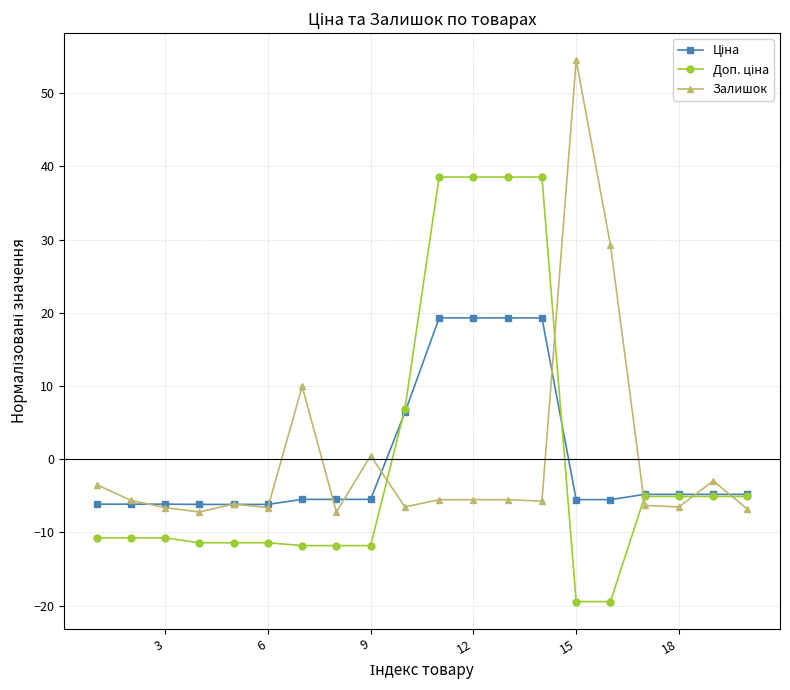

What is the minimum value shown in the chart?

-19.4